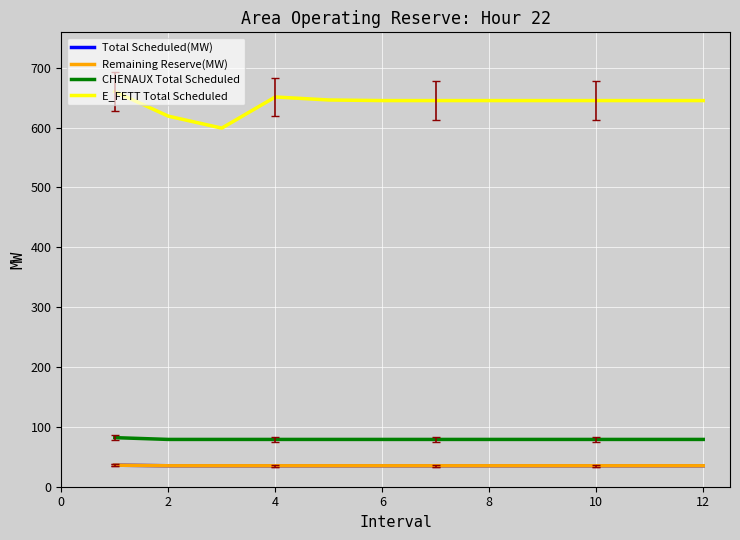

How many values in the E_FETT Total Scheduled series exceed 645?

3